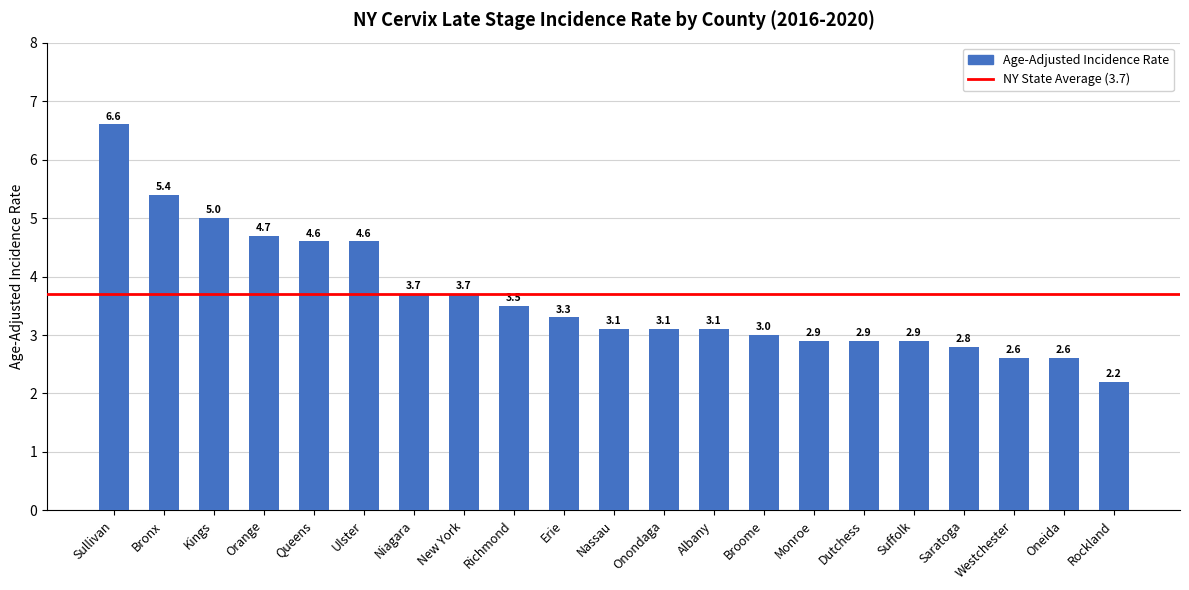

What is the change in value from Sullivan to Richmond?

-3.1